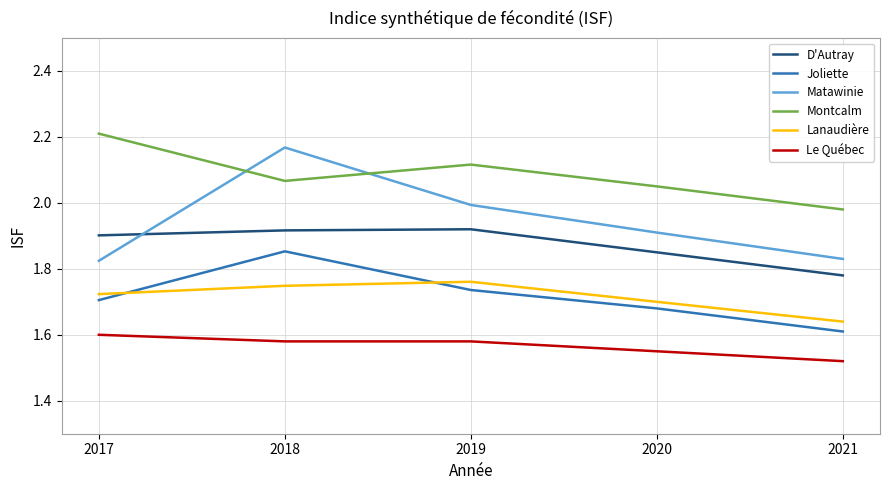

True or false: Joliette and Matawinie intersect in this chart.

False